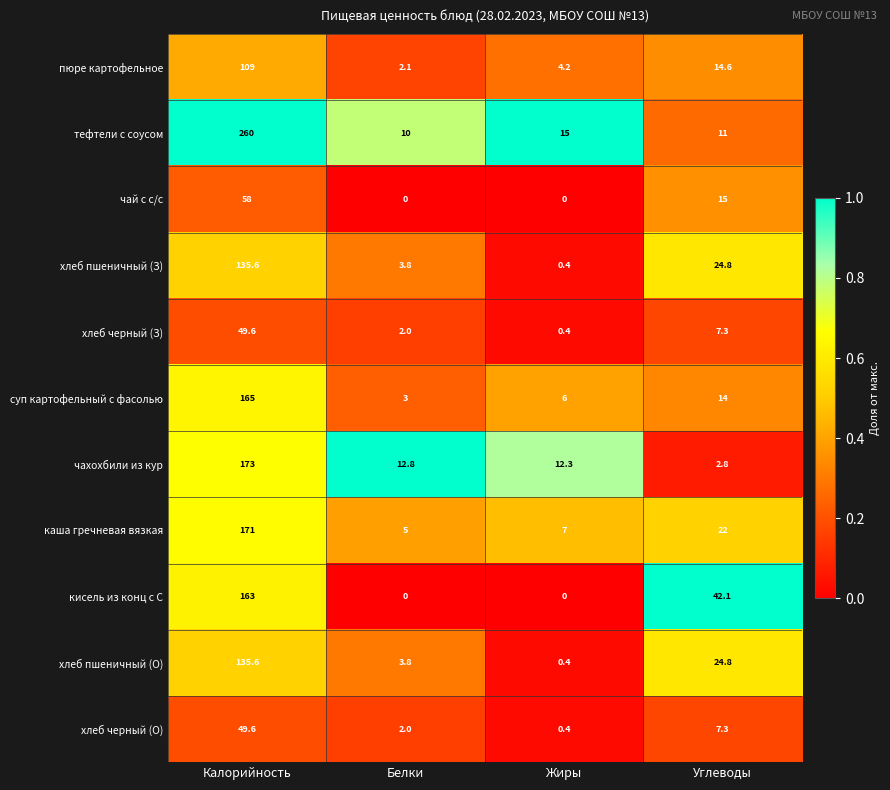

At which label does хлеб пшеничный (З) reach its peak?

Калорийность